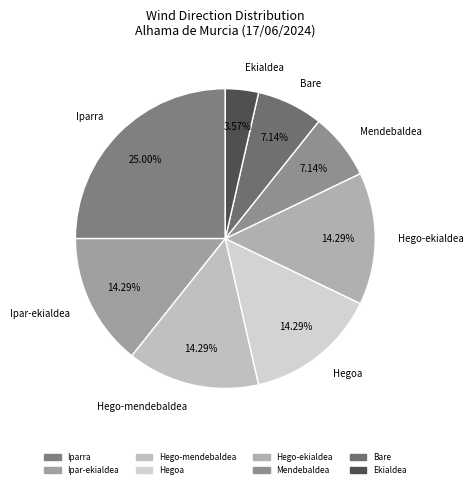

Which has a higher value, Ekialdea or Hego-ekialdea?

Hego-ekialdea